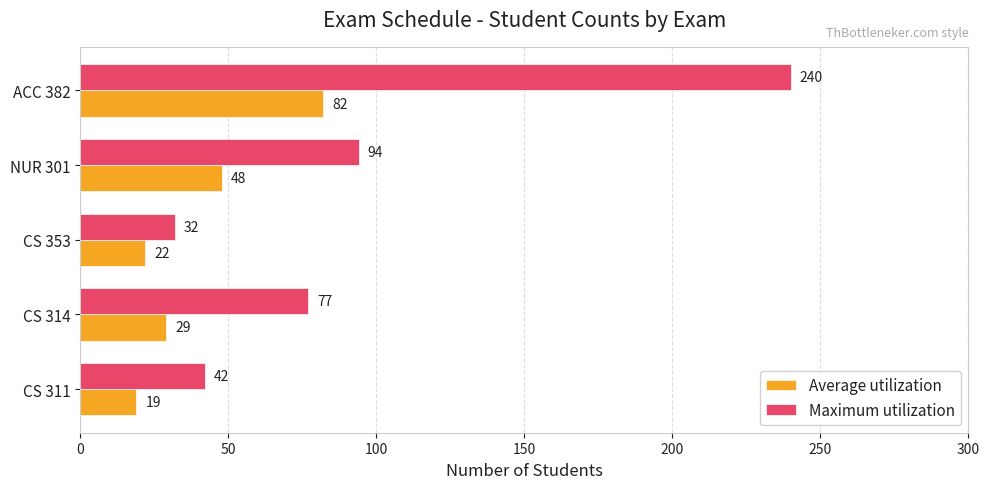

What is the maximum value for Average utilization?

82